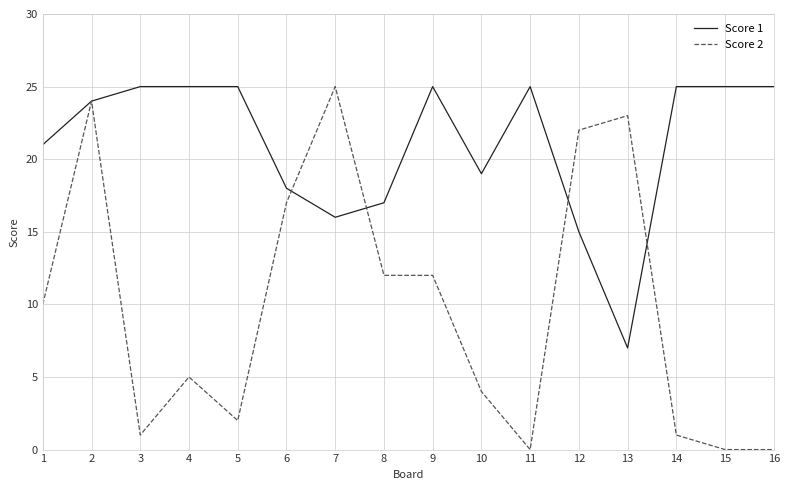

Where is Score 1 nearest to the value 16?

7